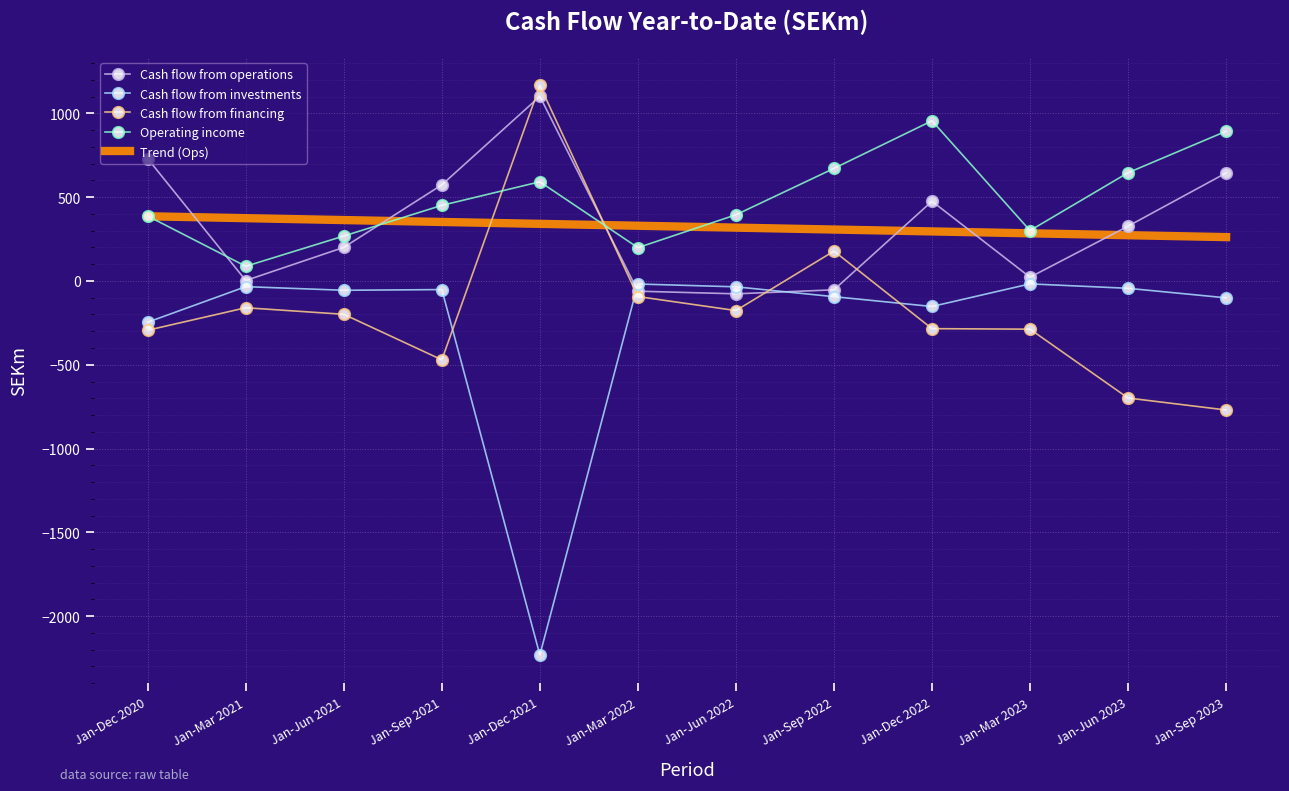

How many positive values does the Cash flow from operations series have?

9